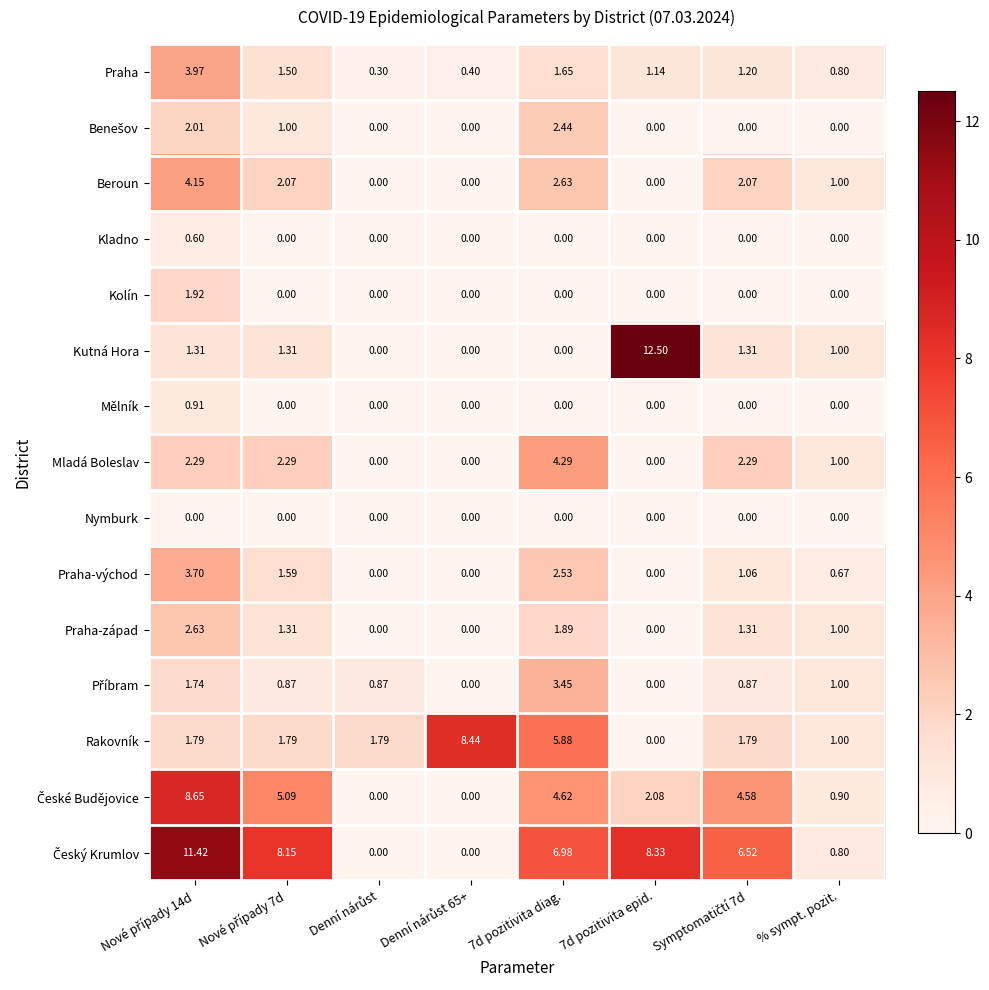

Which series has the largest range (max minus min)?

Kutná Hora